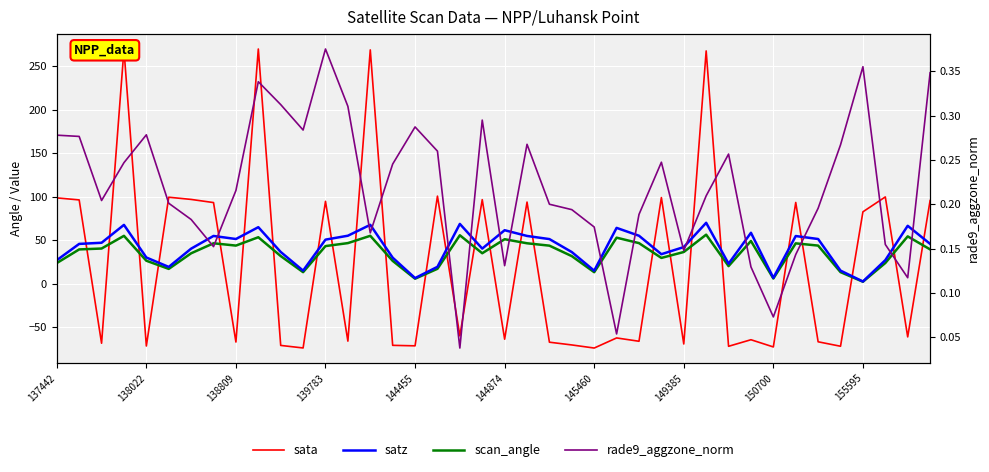

The value of sata at 138022 is 157.6. True or false?

False